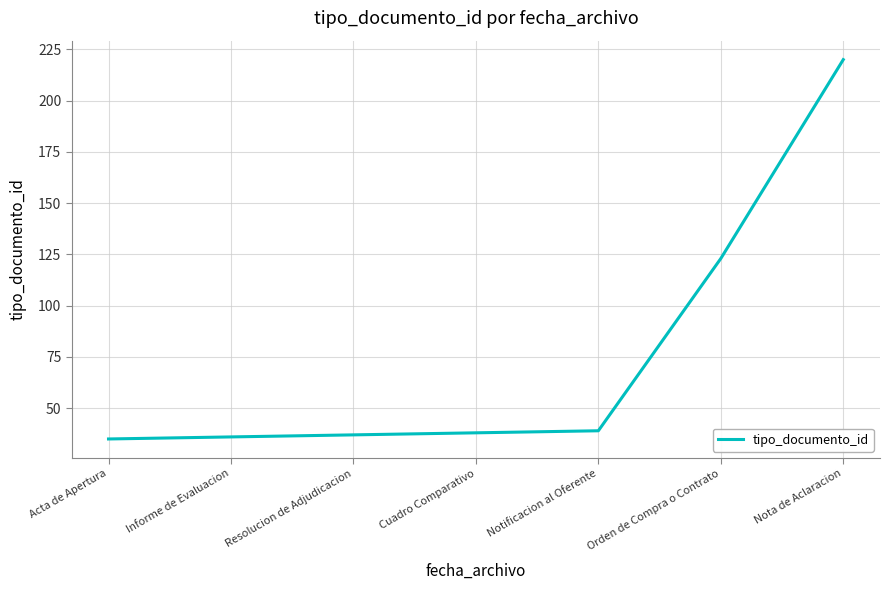

Reading left to right, list all the values displayed in this chart.

Acta de Apertura=35	Informe de Evaluacion=36	Resolucion de Adjudicacion=37	Cuadro Comparativo=38	Notificacion al Oferente=39	Orden de Compra o Contrato=123	Nota de Aclaracion=220